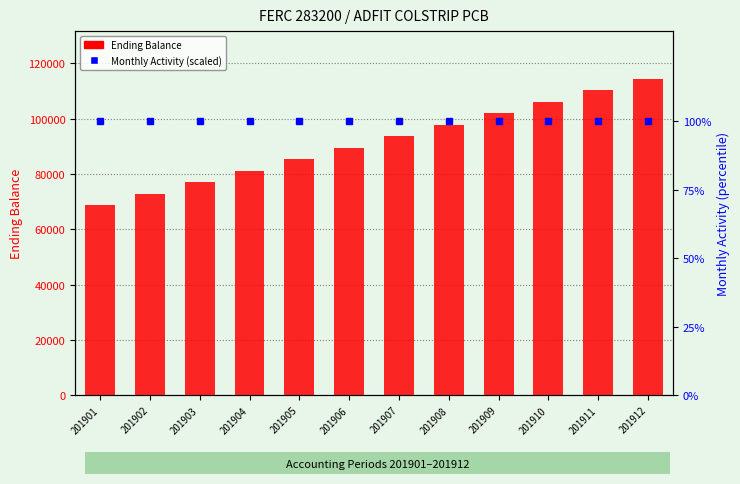

What is the value of the Monthly Activity (scaled 0-100) bar at the 6th from the left?

100.0